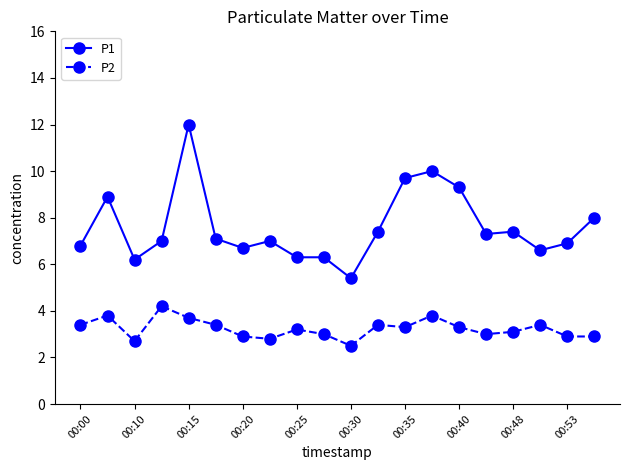

Rank the series by their average value, from lowest to highest.

P2, P1